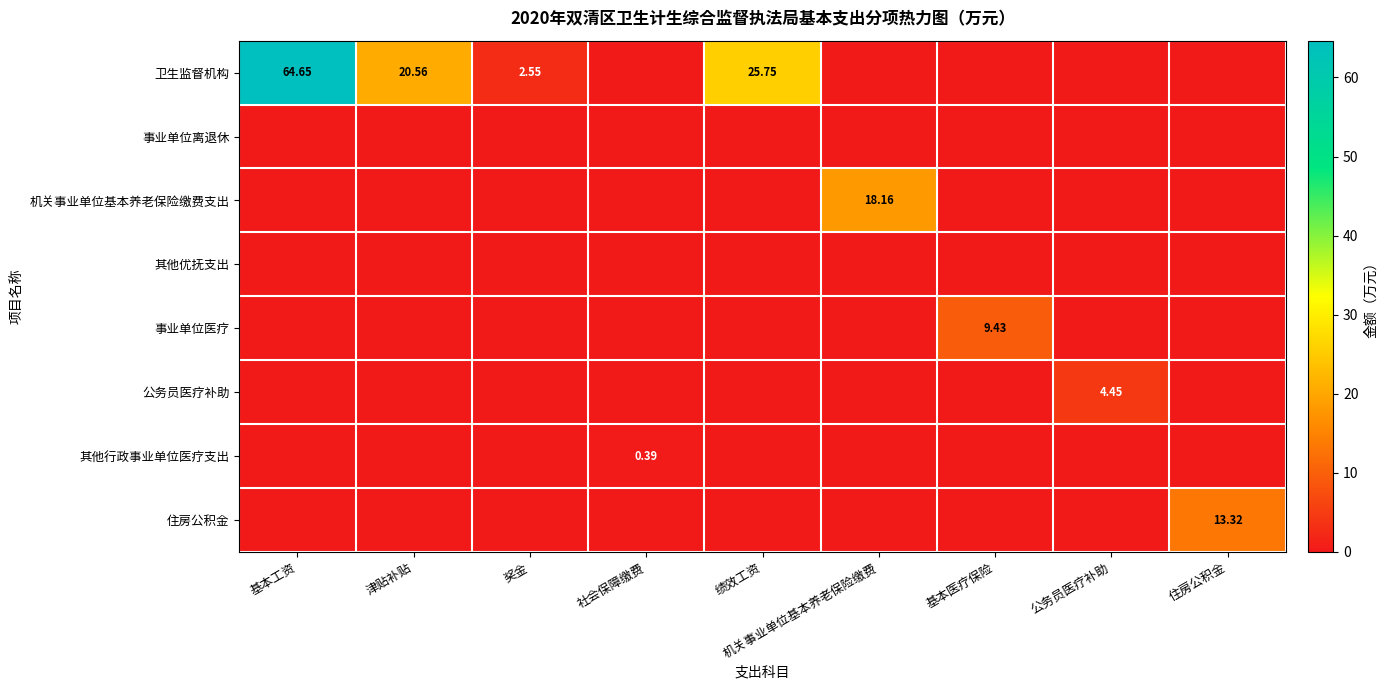

Between 基本工资 and 绩效工资, which series saw the biggest shift?

卫生监督机构